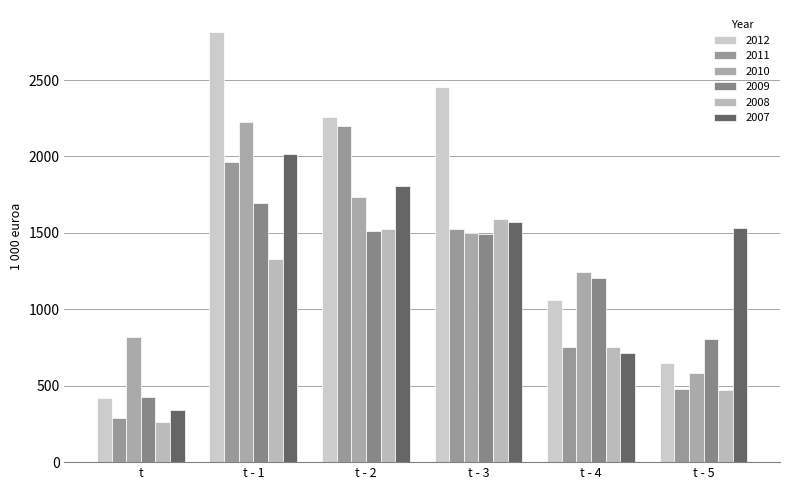

What is the difference between the highest and lowest values at t - 2?

746.5